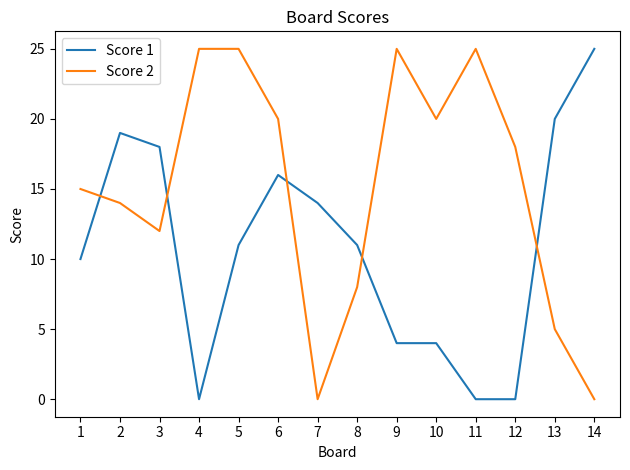

What is the sum of the Score 1 values at 6 and 4?

16